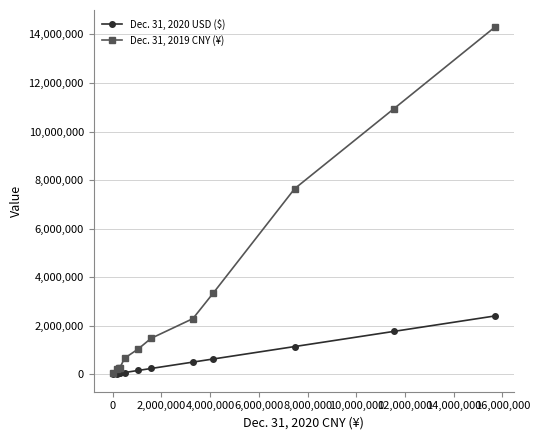

How many series are shown in this chart?

2